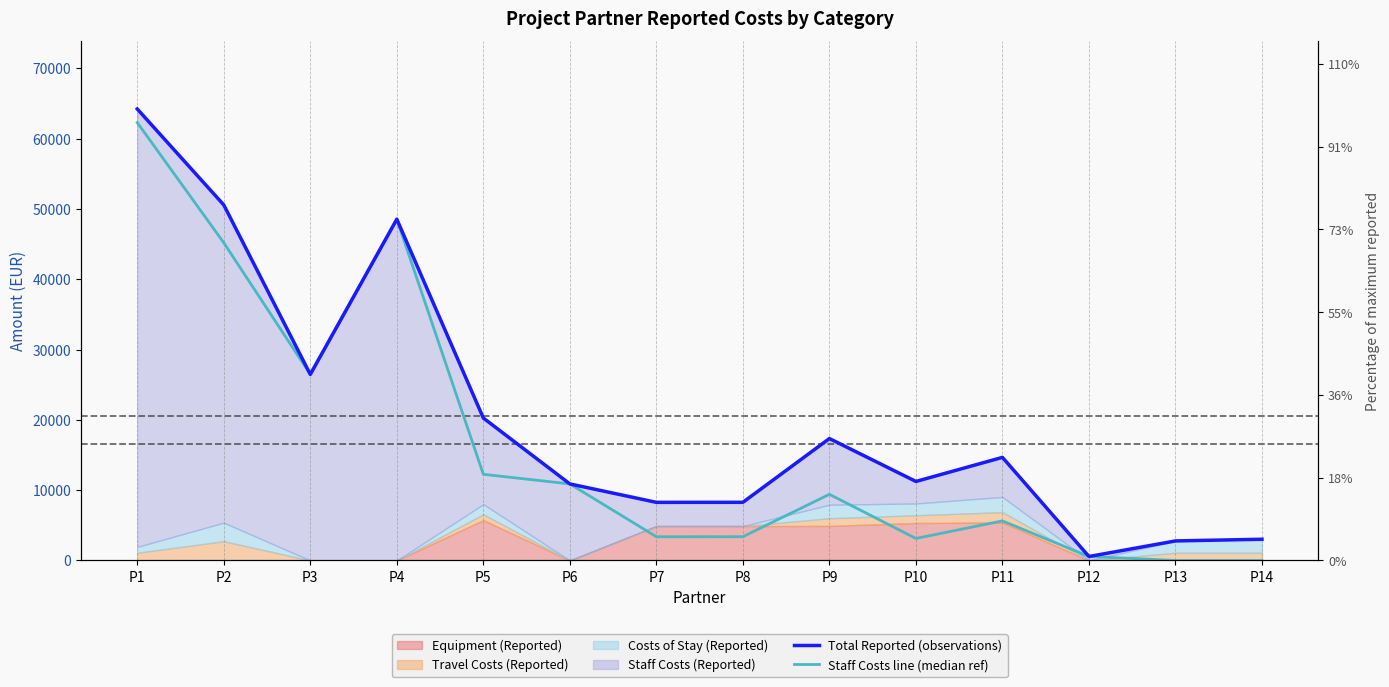

At which category is the sum across all series the highest?

P1